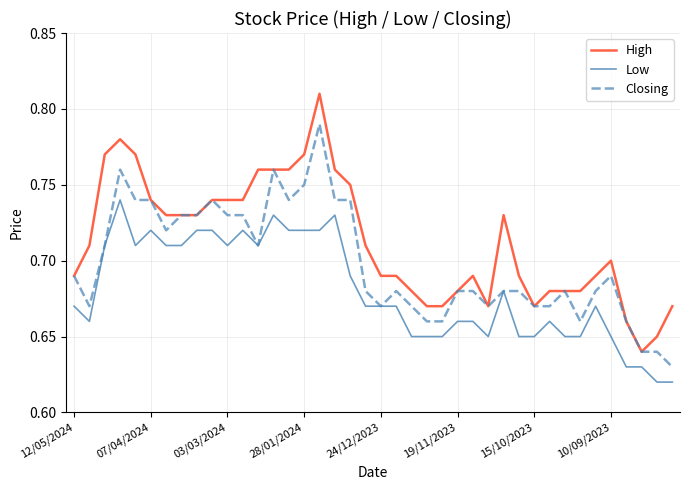

List the series in order of their overall mean, highest first.

High, Closing, Low